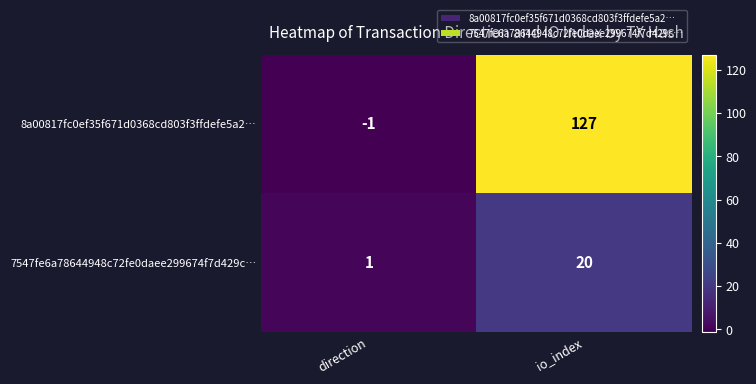

The 8a00817fc0ef35f671d0368cd803f3ffdefe5a2… series shows -1 at direction. True or false?

True